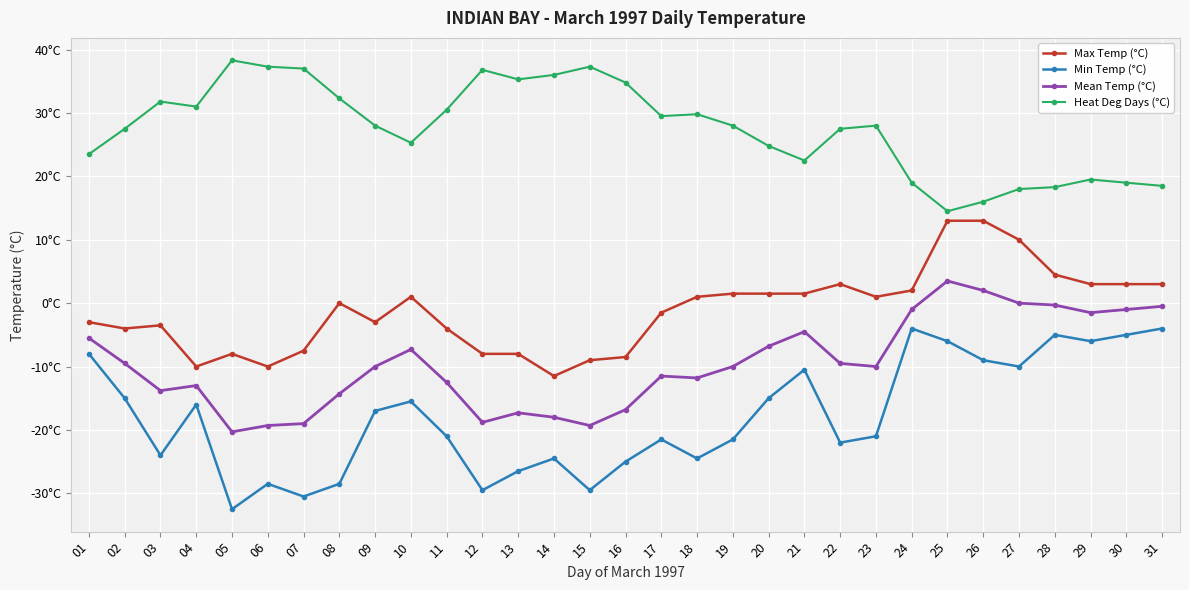

Is this an area chart (filled region under the line)?

No